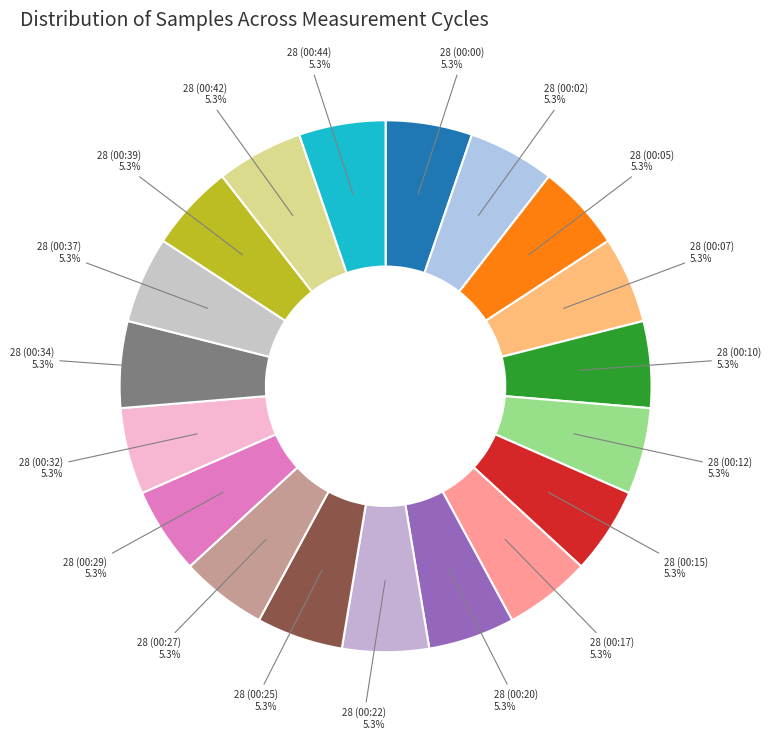

Count the number of slices in the pie.

19